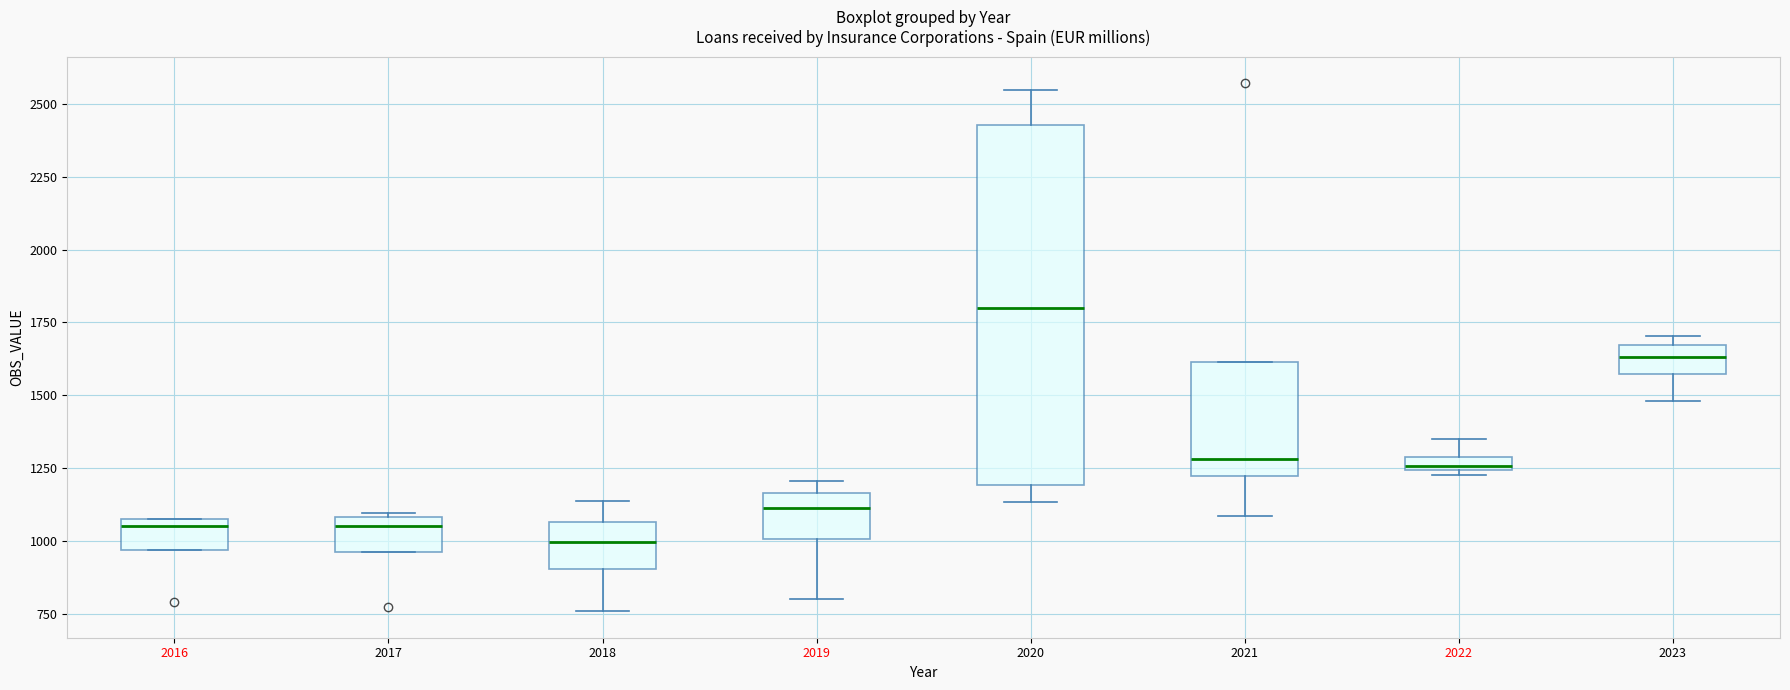

Which box has the lowest median line?

2018